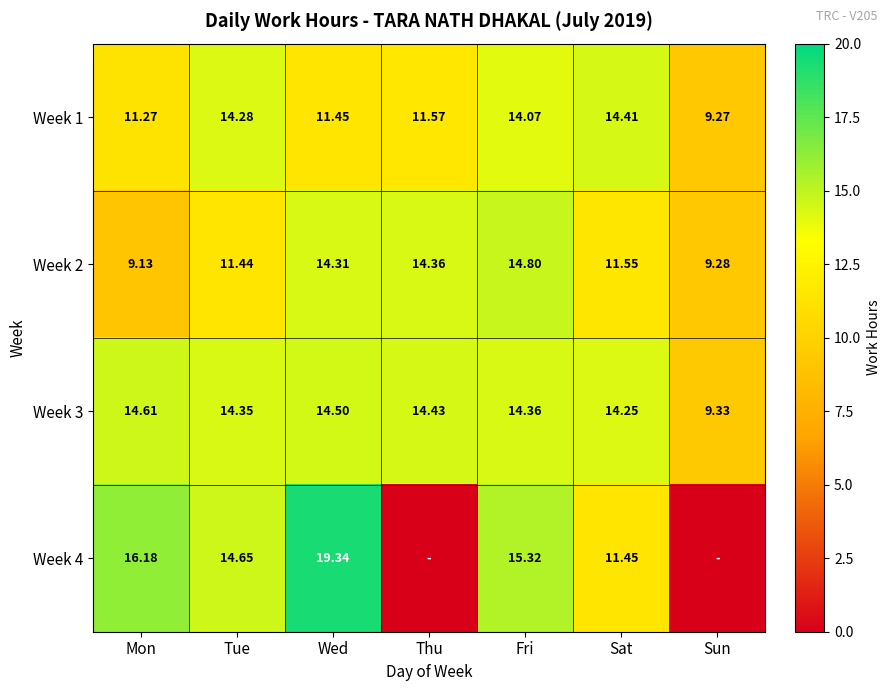

At which label is Week 3 closest to 11?

Sun